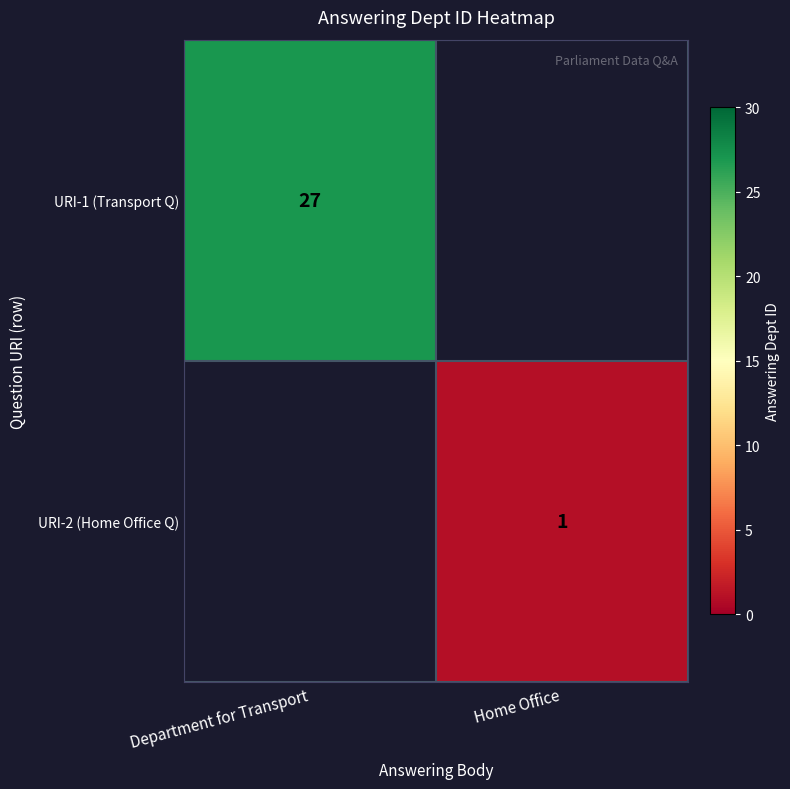

What is the difference between the maximum and minimum values in the row_0 series?

27